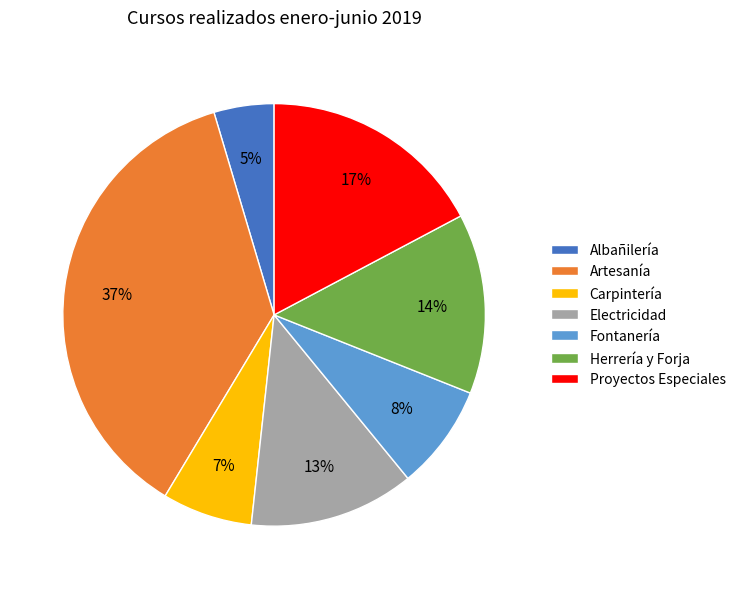

Do Carpintería and Albañilería together represent more than half of the pie?

No